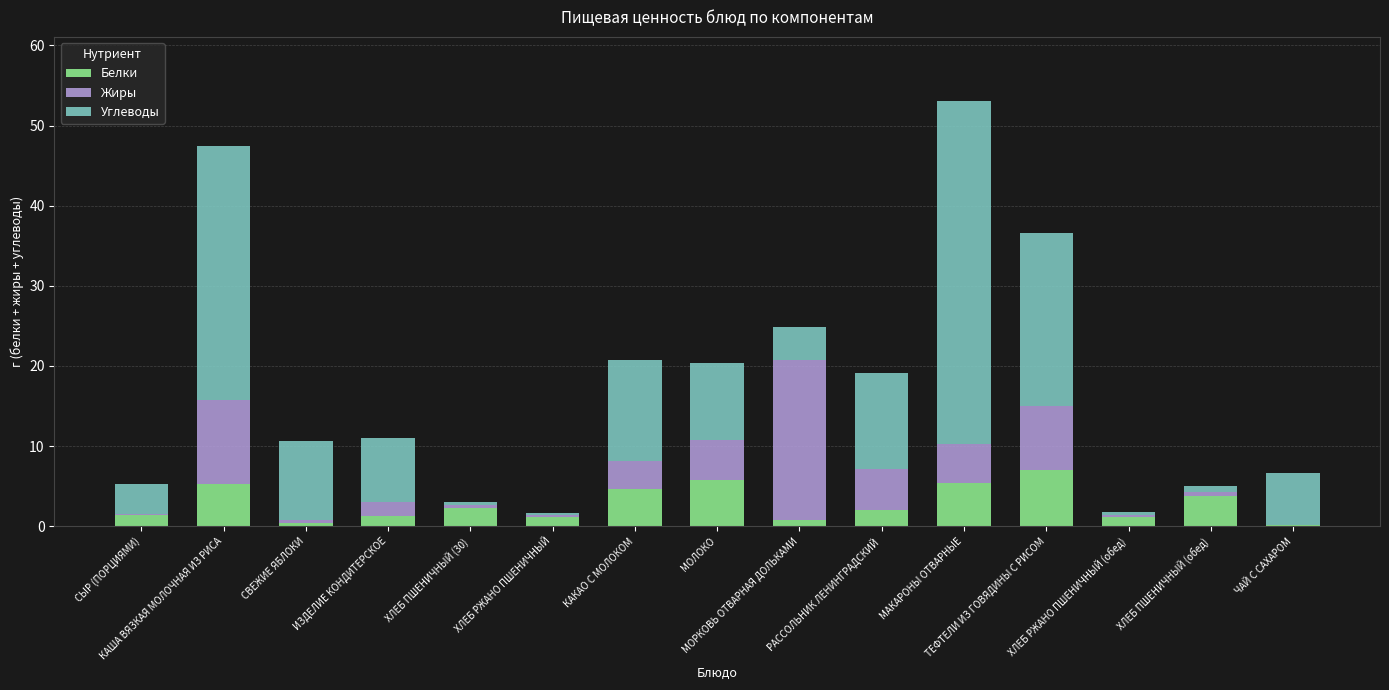

What is the maximum value for Белки?

7.0